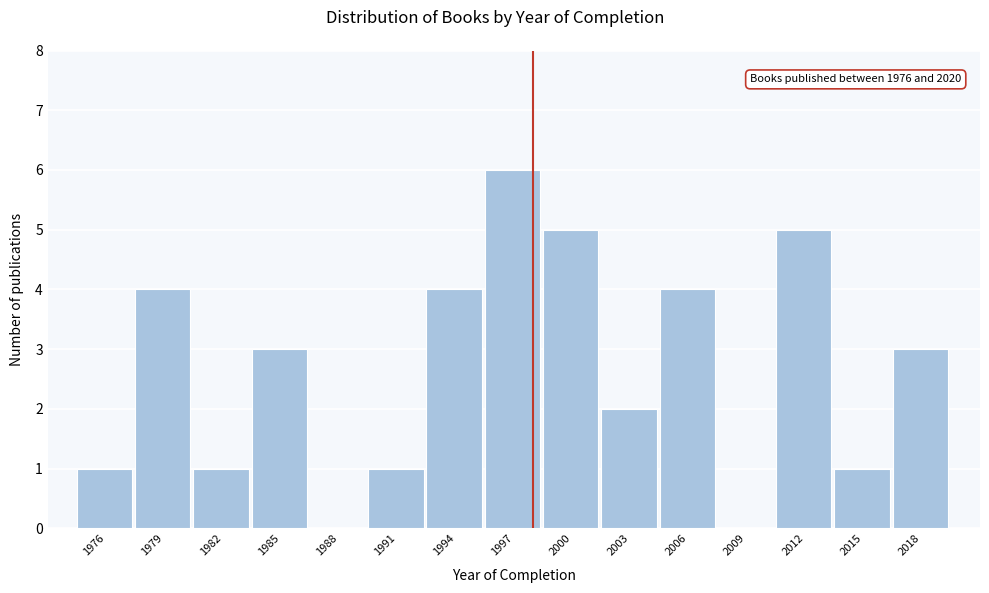

Reading left to right, list all the values displayed in this chart.

1976=1	1979=4	1982=1	1985=3	1988=0	1991=1	1994=4	1997=6	2000=5	2003=2	2006=4	2009=0	2012=5	2015=1	2018=3